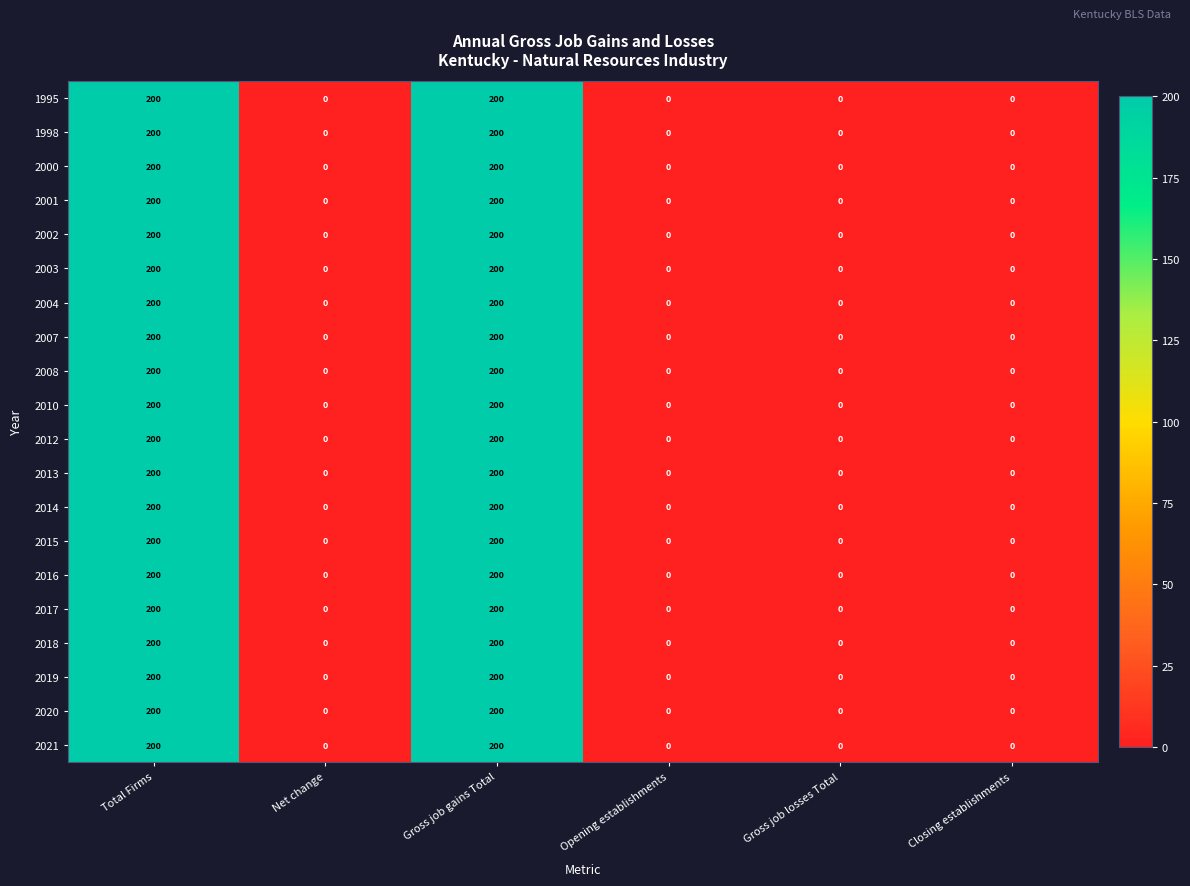

How many 2013 values are between 0 and 200?

6